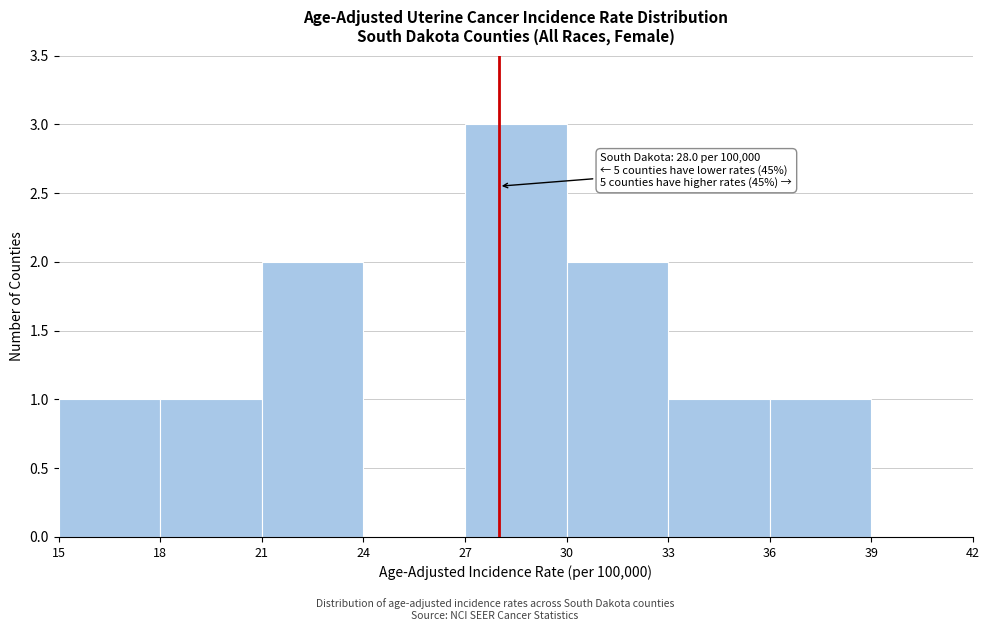

Which range on the x-axis has the tallest bar?

27 to 30